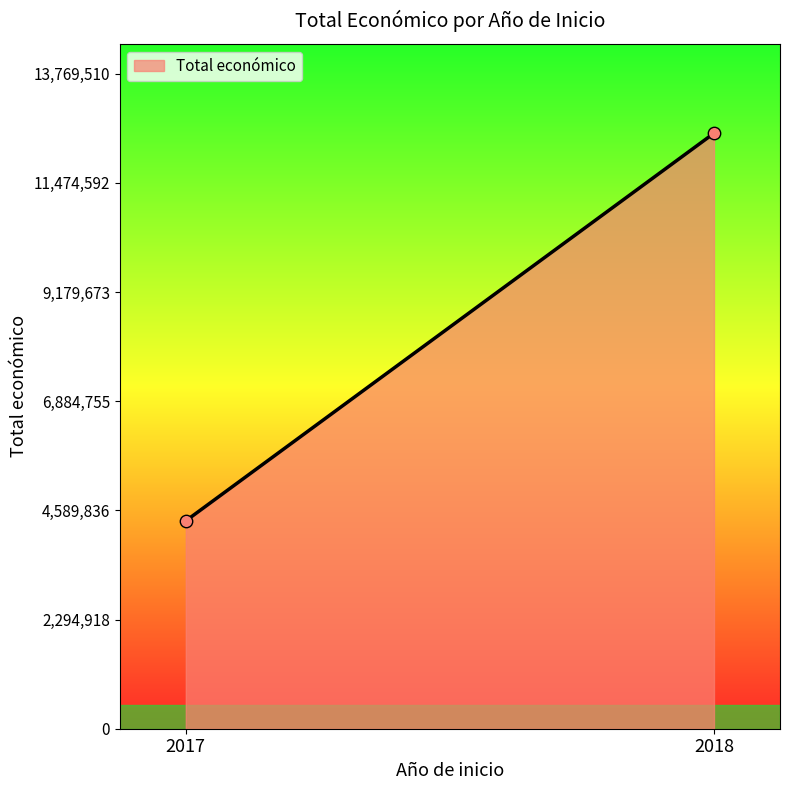

What is the range of Y values (max minus min)?

8148363